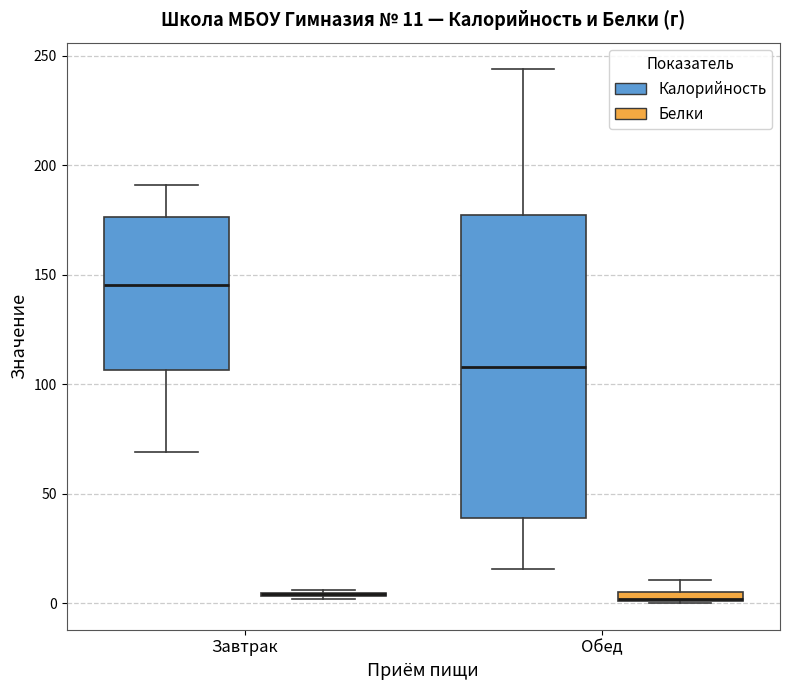

Comparing the boxes themselves (not the whiskers), which one is the tallest?

Обед (Калорийность)